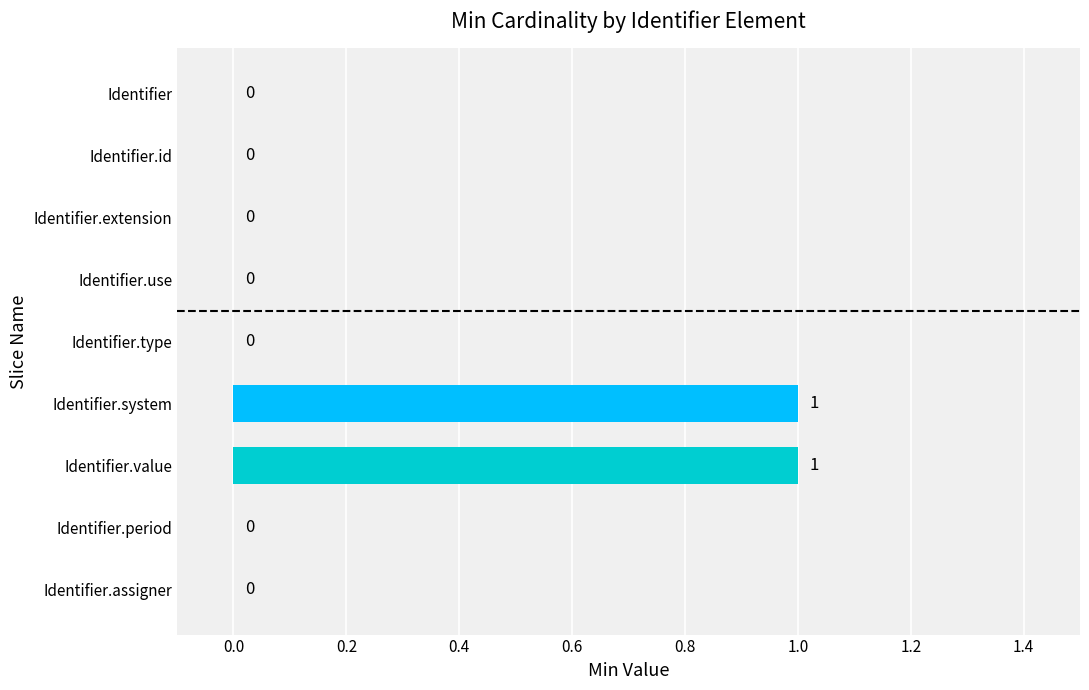

What is the greatest value displayed?

1